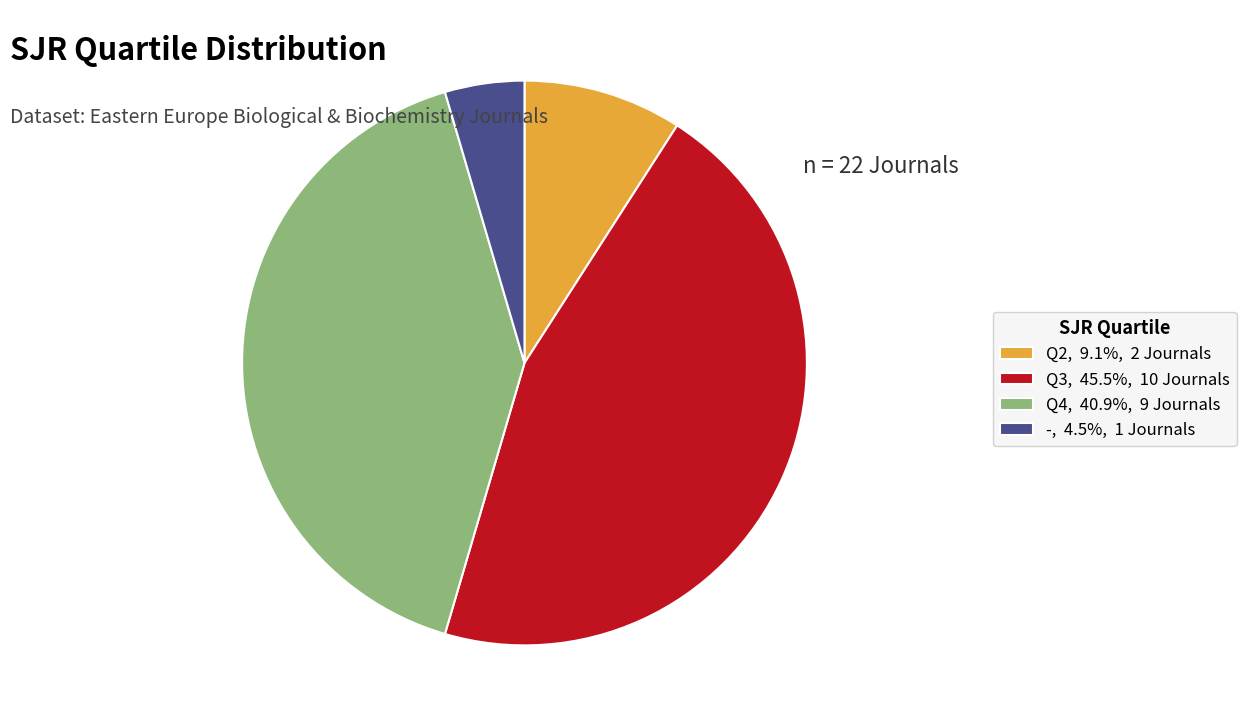

Does any single category account for the majority?

No